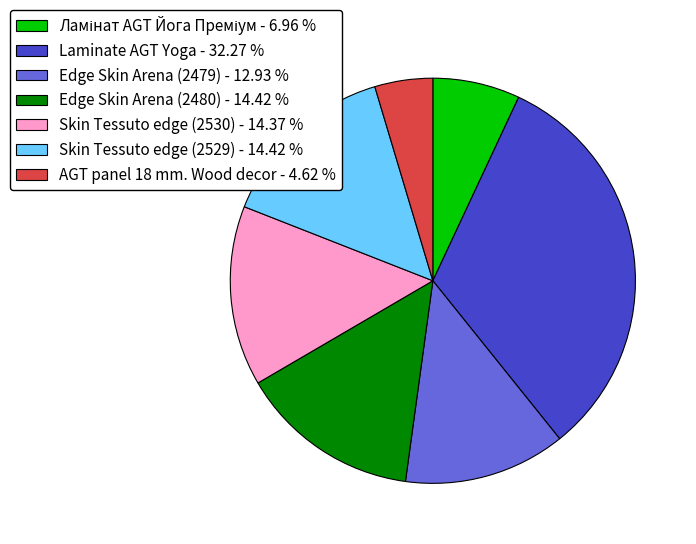

Is it true that Edge Skin Arena (2480) is 5% of the pie?

False